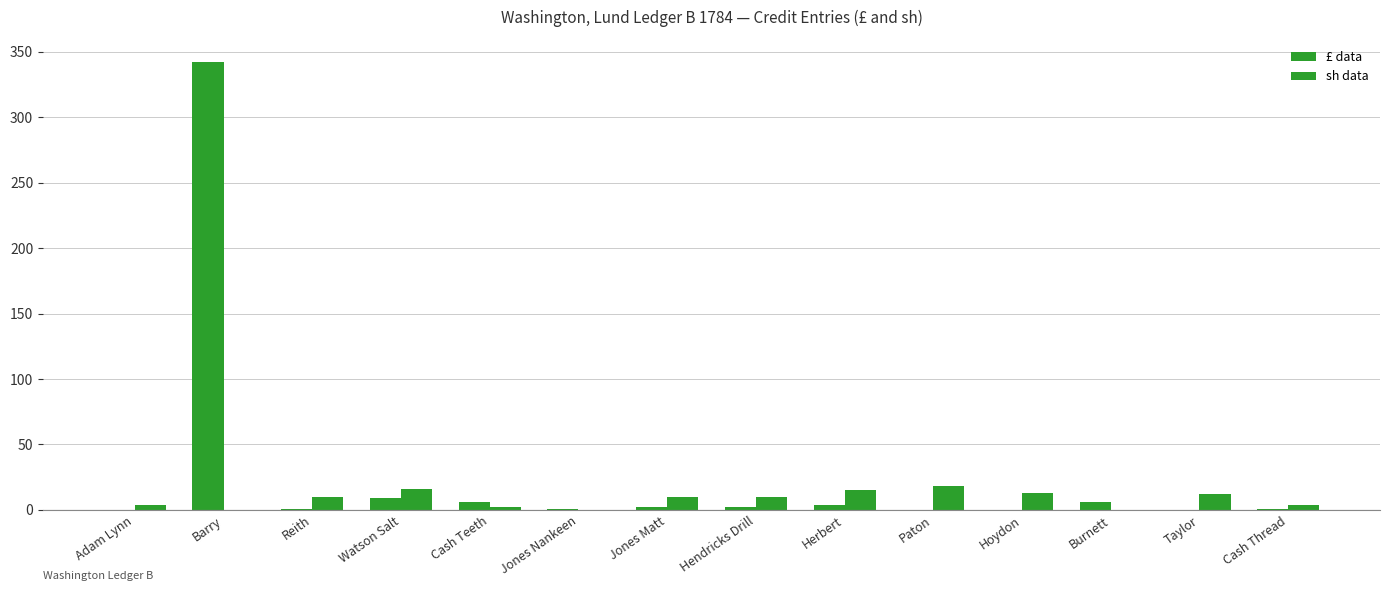

The value of £ data at Hoydon is 0. True or false?

True